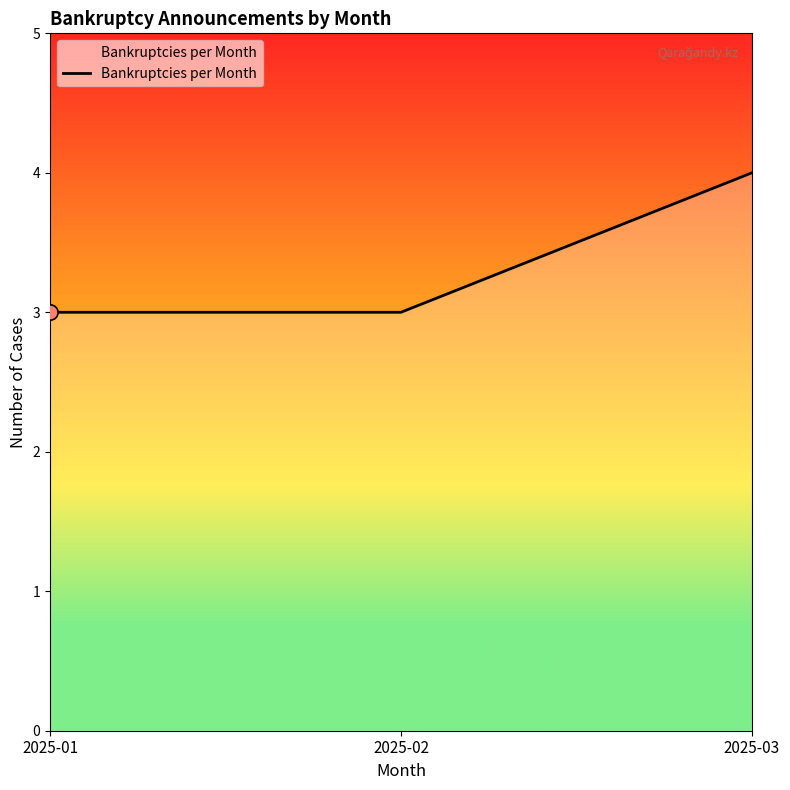

What is the change in value from 2025-01 to 2025-03?

+1